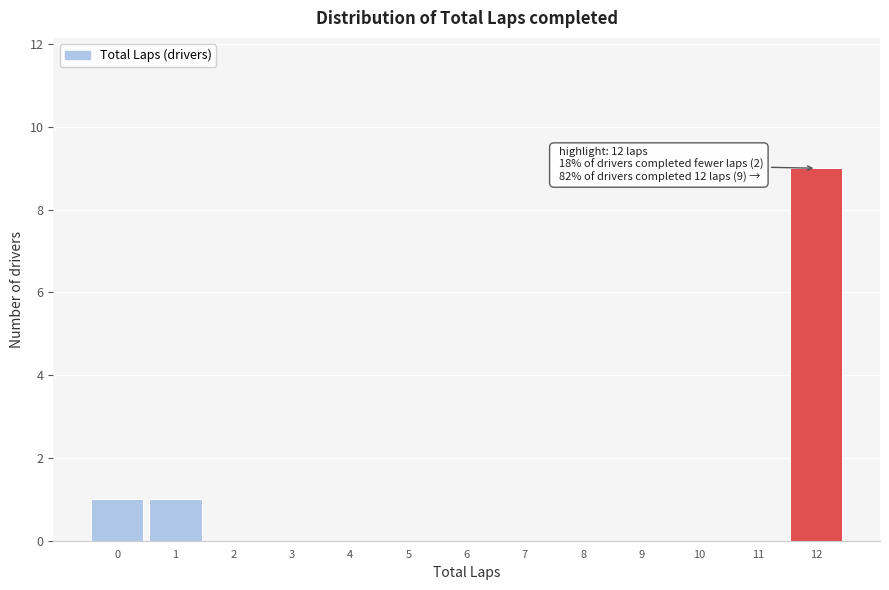

Over which range of the x-axis is the bar tallest?

11.5 to 12.5